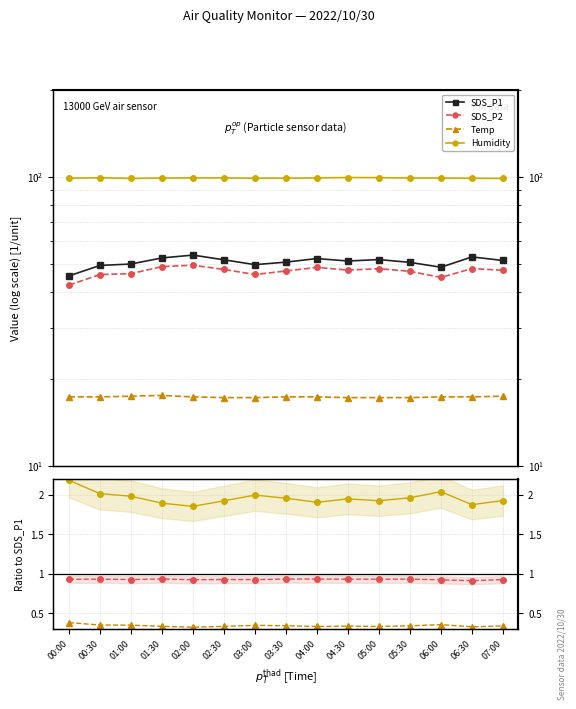

What is the value of the Humidity point at the 11th from the left?

99.4